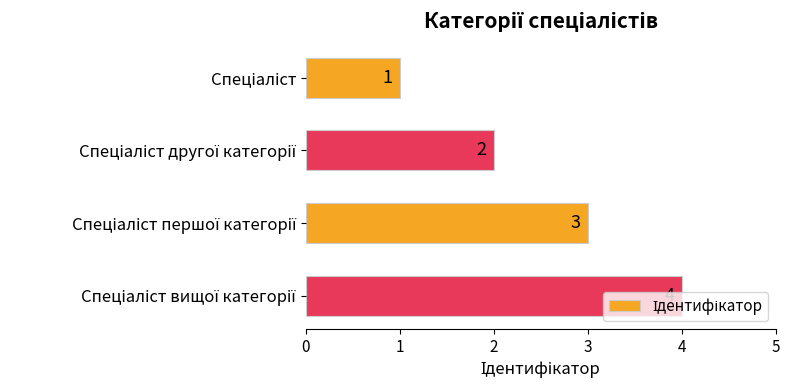

What is the difference between the maximum and minimum values?

3